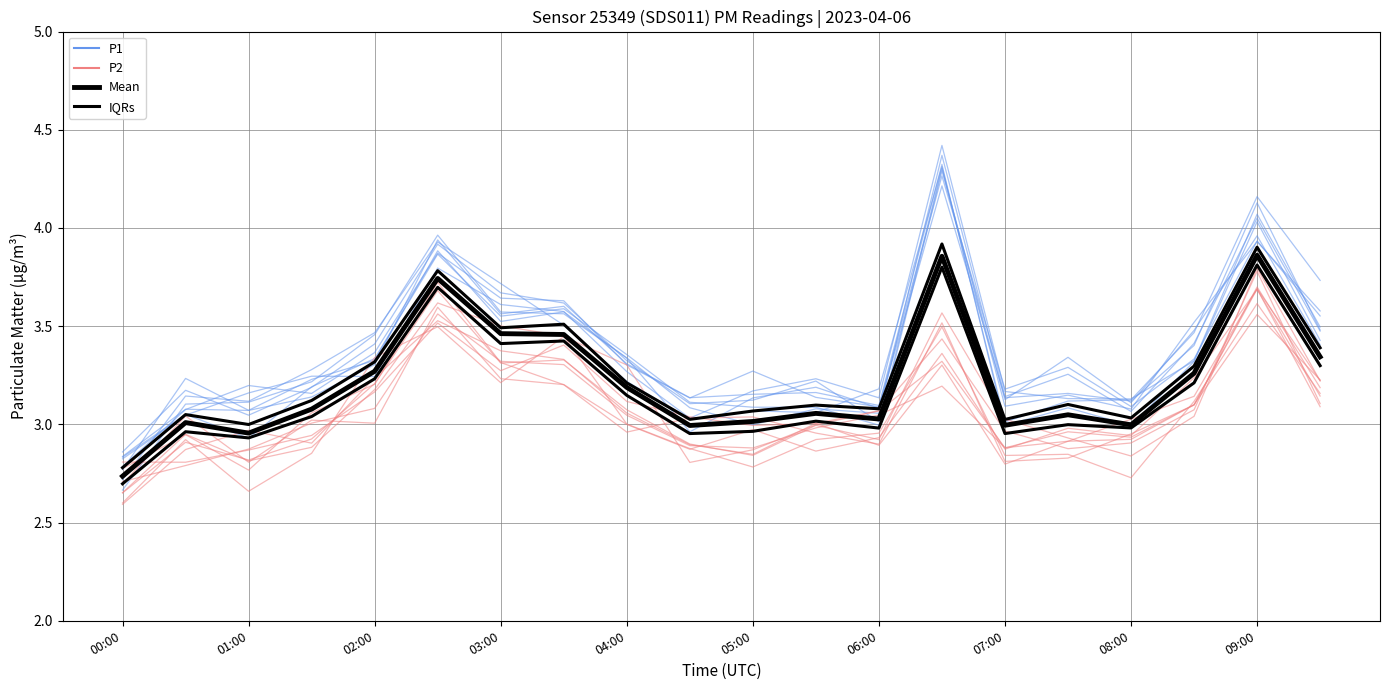

Which series has the largest total across all categories?

P1